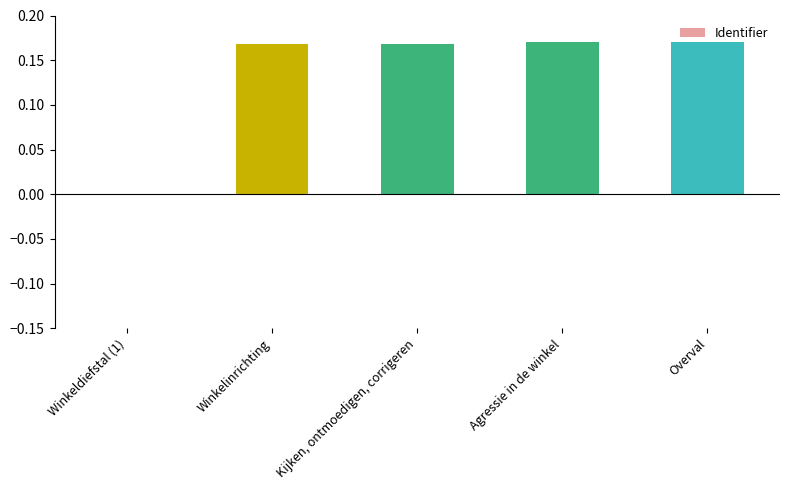

How many categories are shown in the chart?

5